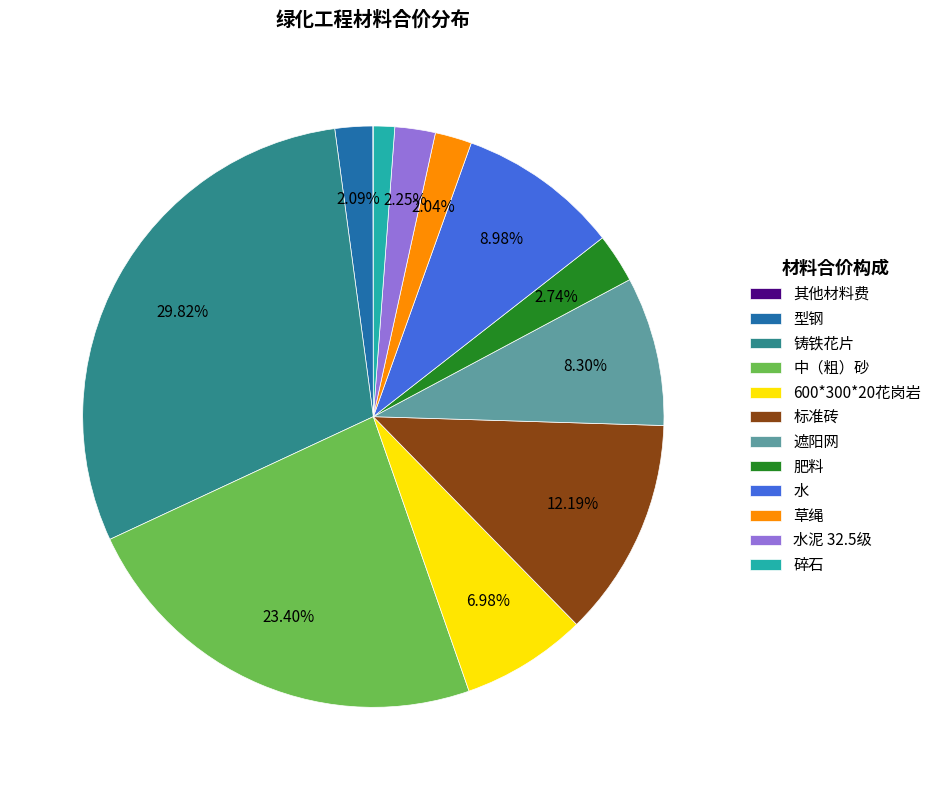

Is it true that 铸铁花片 is 16% of the pie?

False